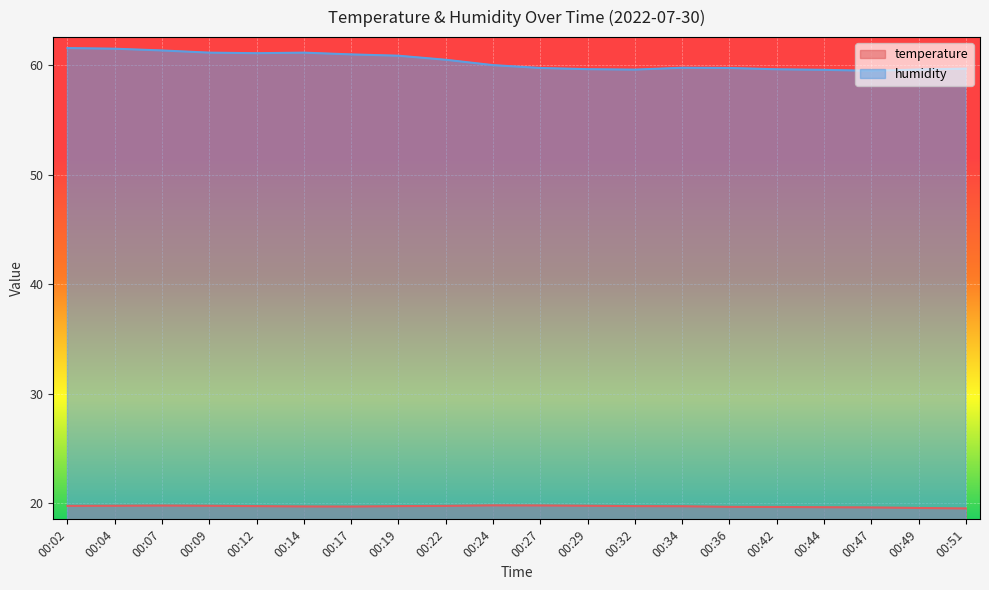

Reading left to right, list all the values displayed in this chart.

temperature: 19.8	19.8	19.8	19.8	19.8	19.7	19.7	19.8	19.8	19.8	19.8	19.8	19.8	19.7	19.7	19.7	19.6	19.6	19.6	19.5
humidity: 61.6	61.5	61.4	61.2	61.1	61.2	61.0	60.9	60.5	60.0	59.8	59.7	59.6	59.8	59.8	59.6	59.6	59.5	59.6	59.7